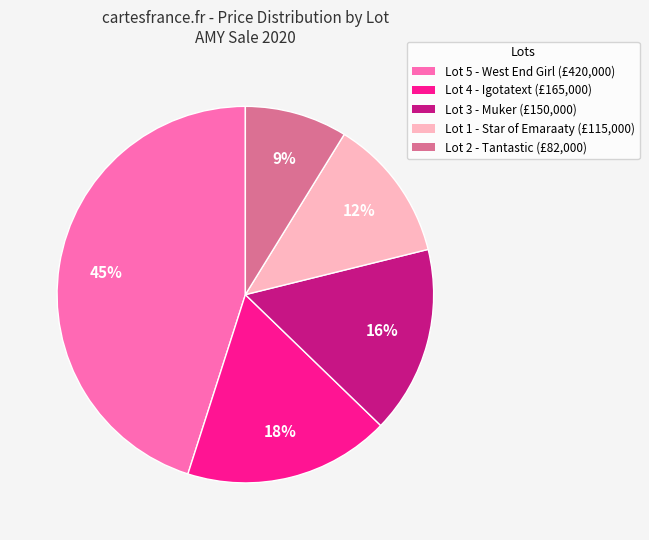

How many segments does this pie chart have?

5